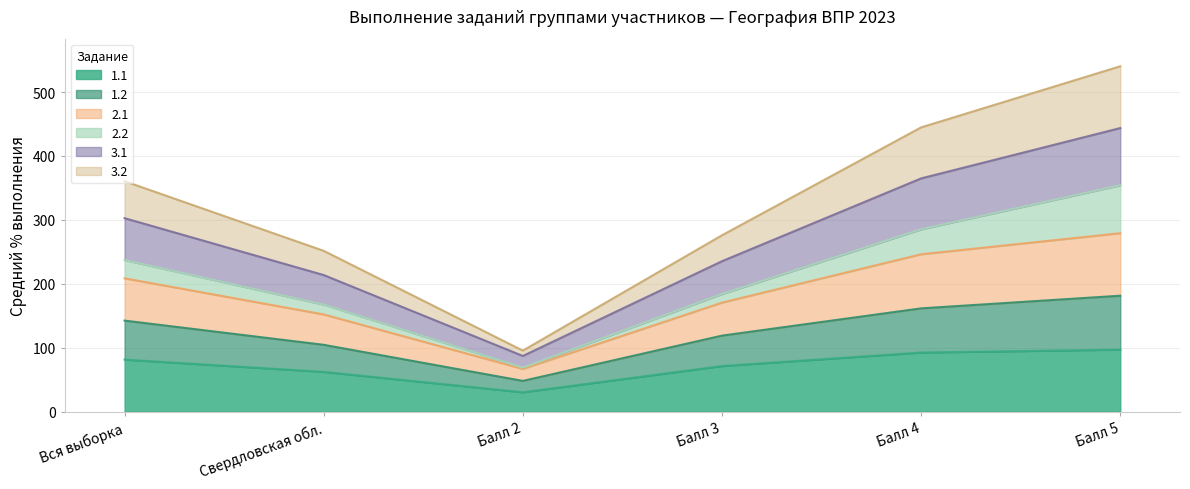

What are all the series names shown in the legend?

1.1, 1.2, 2.1, 2.2, 3.1, 3.2